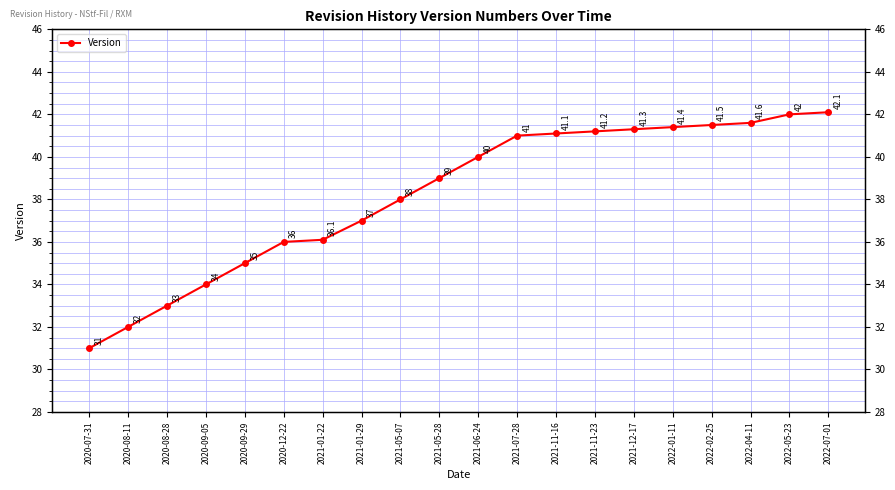

The value at 2022-04-11 is 41.6. True or false?

True